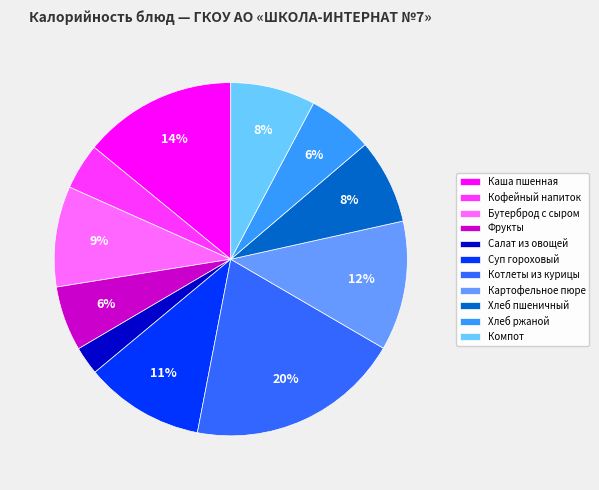

Which slice is the smallest?

Салат из овощей